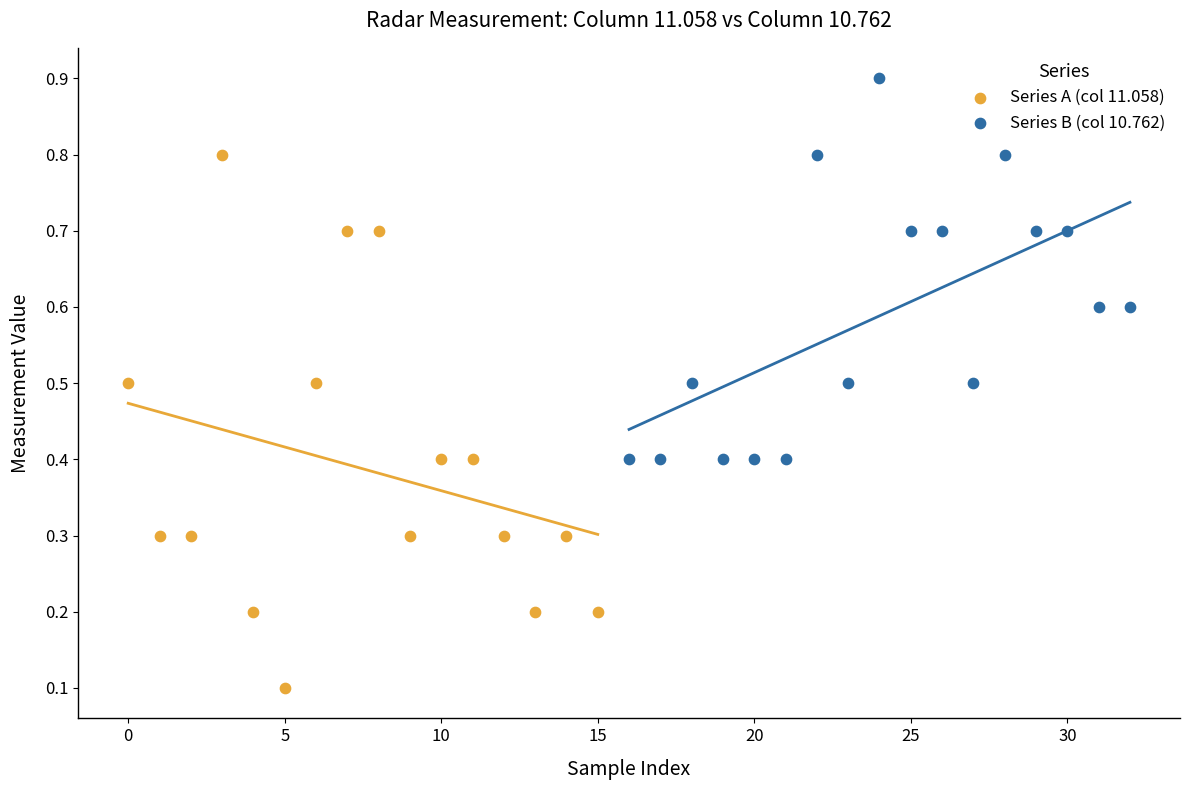

Which series contains the highest Y value?

Series B (col 10.762)